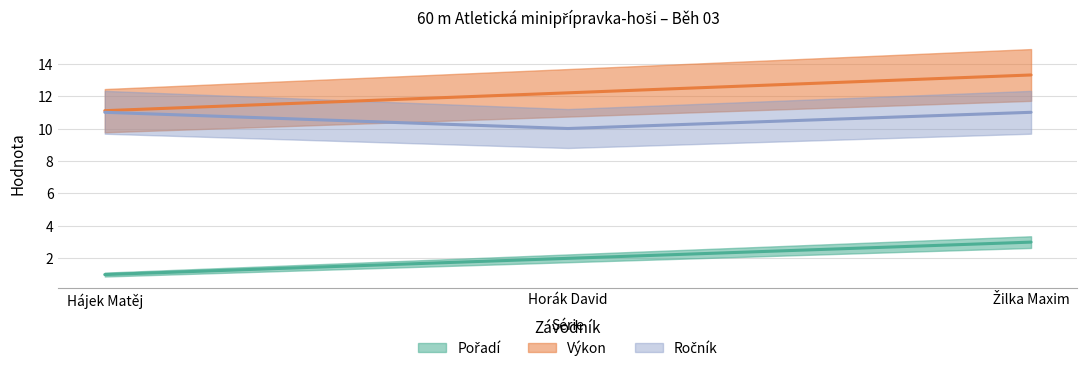

Where is Pořadí nearest to the value 2?

Horák David